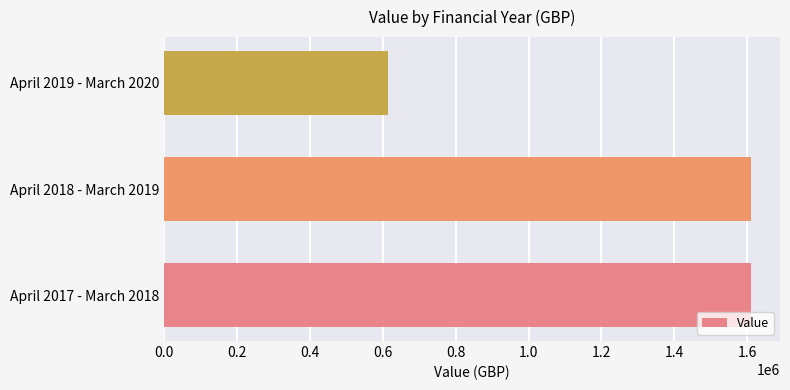

How many bars are there in total?

3